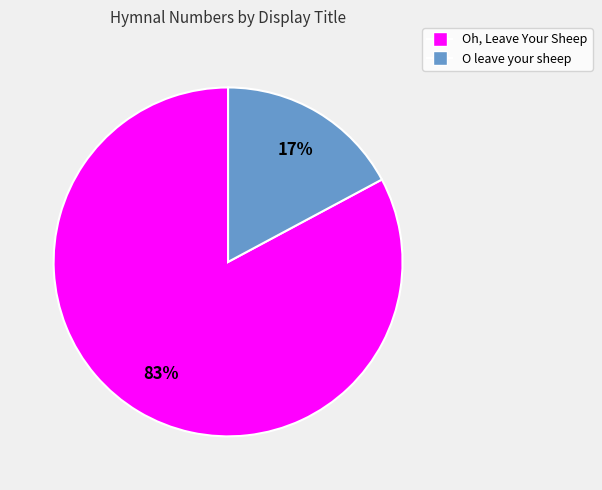

Does Oh, Leave Your Sheep represent more than half of the total?

Yes